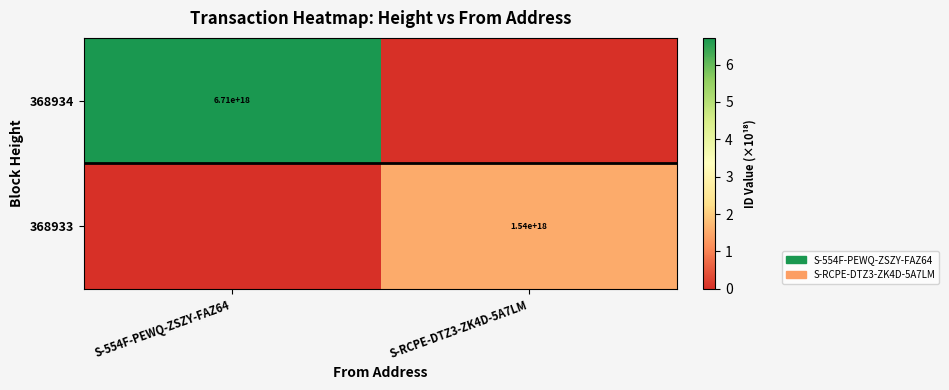

Is it true that 368934 equals 2123848774242980352 at S-554F-PEWQ-ZSZY-FAZ64?

False